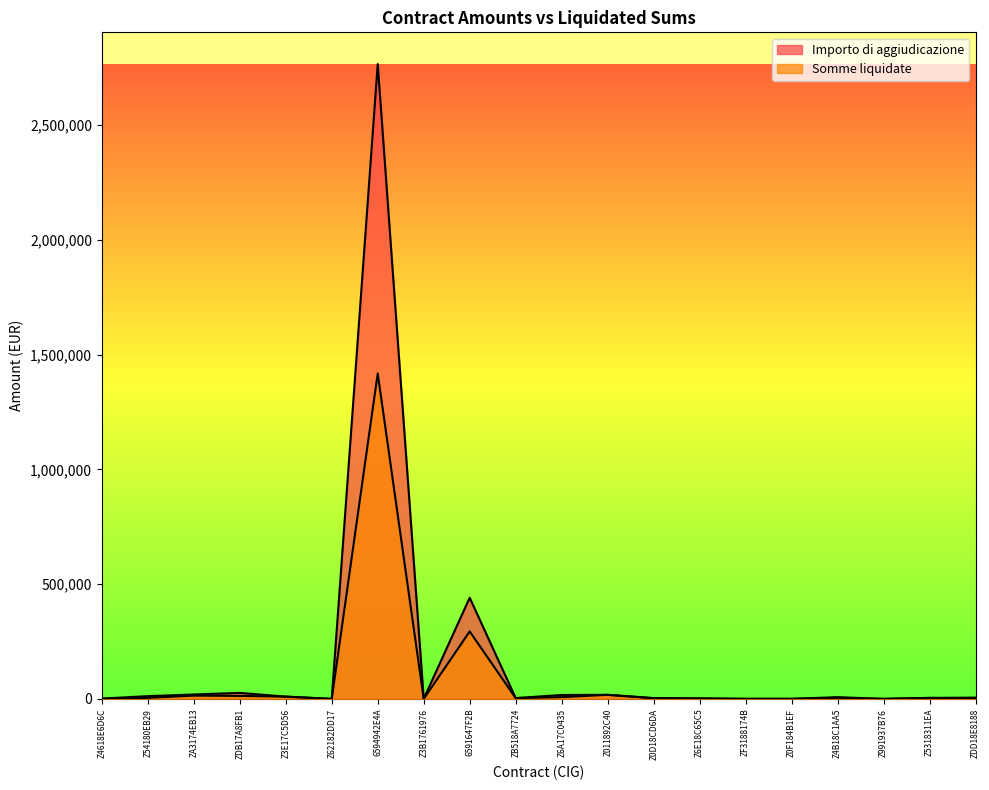

Reading left to right, transcribe all the data shown in this chart.

Importo di aggiudicazione: 1500.1	12000.0	19249.0	26200.0	10000.0	150.0	2766393.0	324.0	440865.4	3634.5	17064.0	17824.0	3320.0	2670.0	258.3	220.0	7689.3	110.0	4366.0	5600.0
Somme liquidate: 0.0	4738.9	14329.0	13100.0	10000.0	0.0	1418242.2	0.0	293910.2	3454.5	7664.0	17824.0	3320.0	890.0	258.3	220.0	4689.3	110.0	4366.0	1866.7